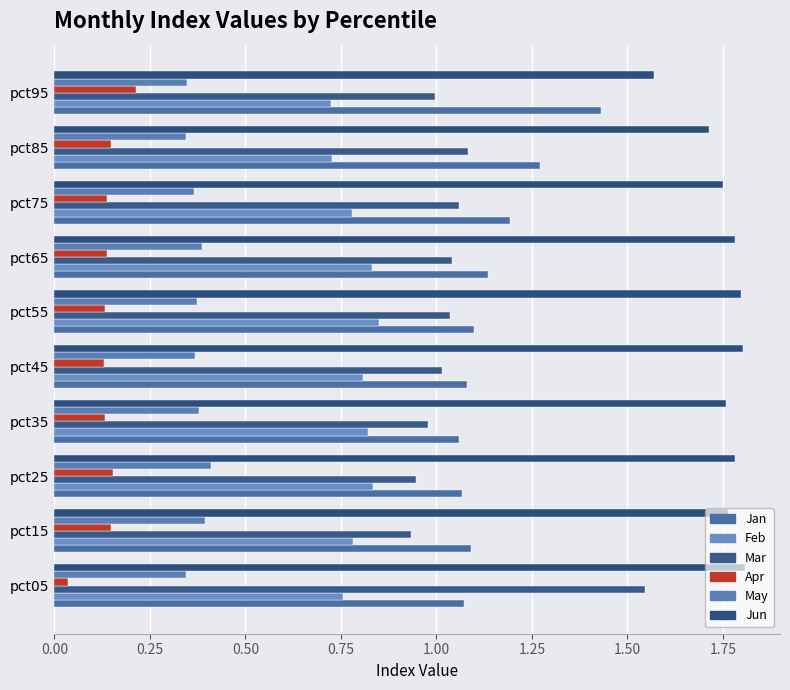

What is the average value of the Mar series?

1.1